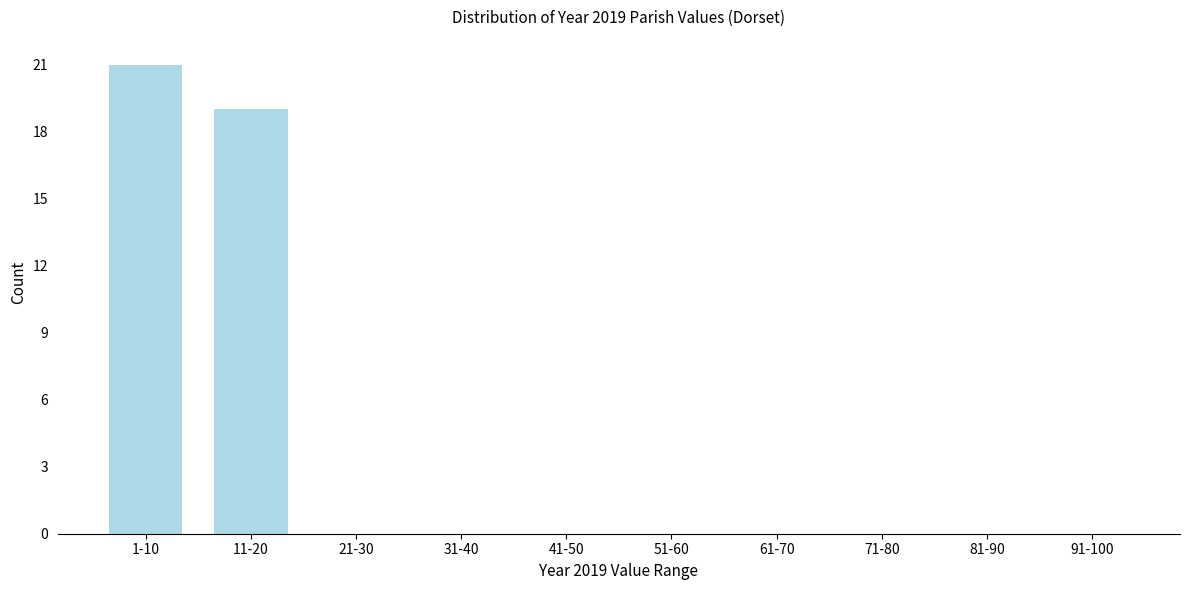

Reading right to left, list all the values displayed in this chart.

91-100=0	81-90=0	71-80=0	61-70=0	51-60=0	41-50=0	31-40=0	21-30=0	11-20=19	1-10=21